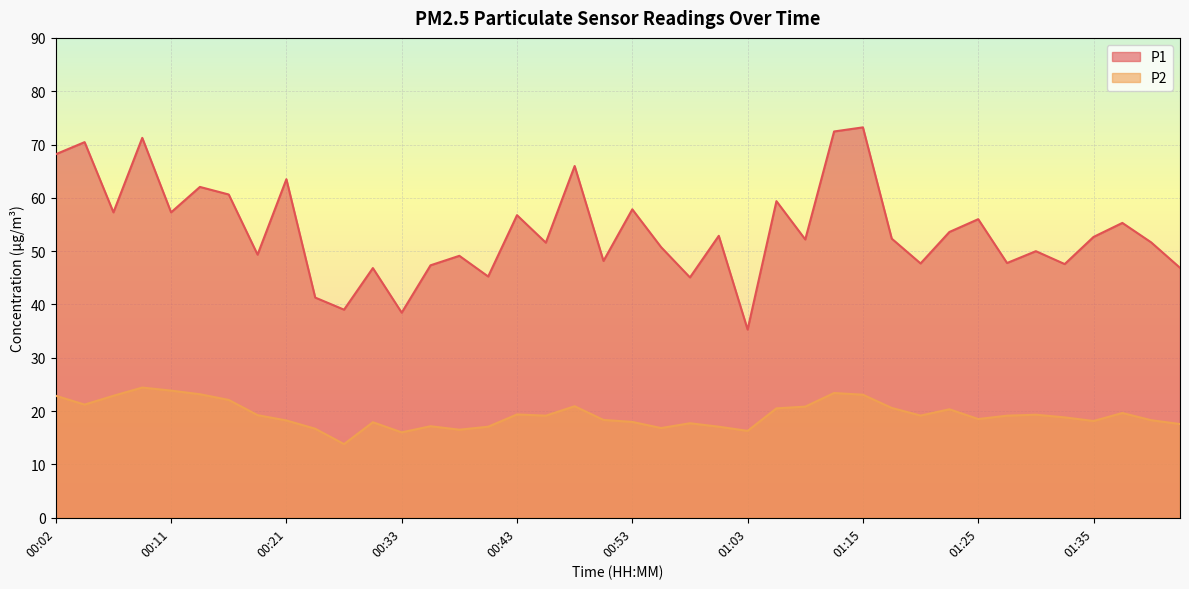

At which label does P1 first exceed 52?

00:02